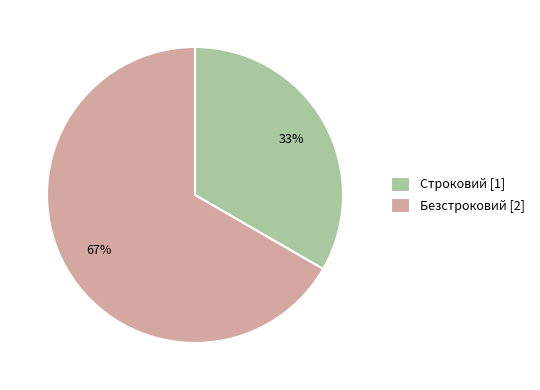

To the nearest percent, what is the average slice percentage?

50%